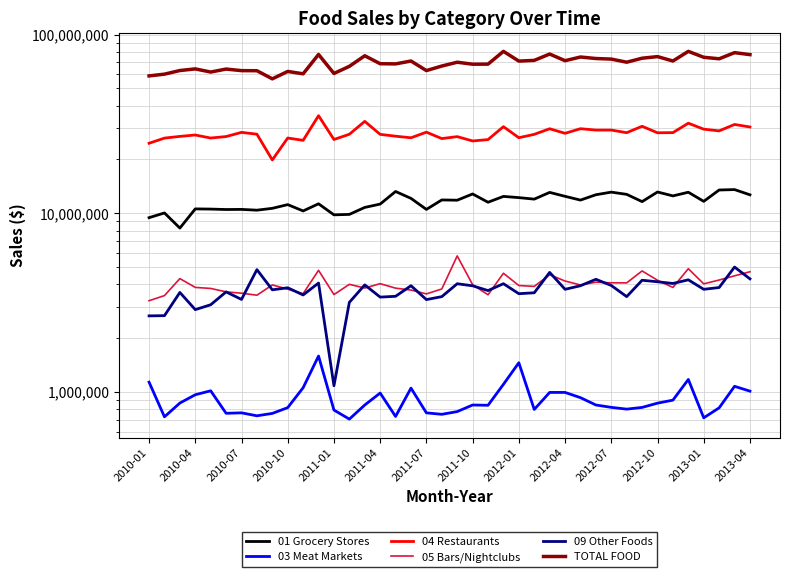

How many lines are shown in the chart?

6